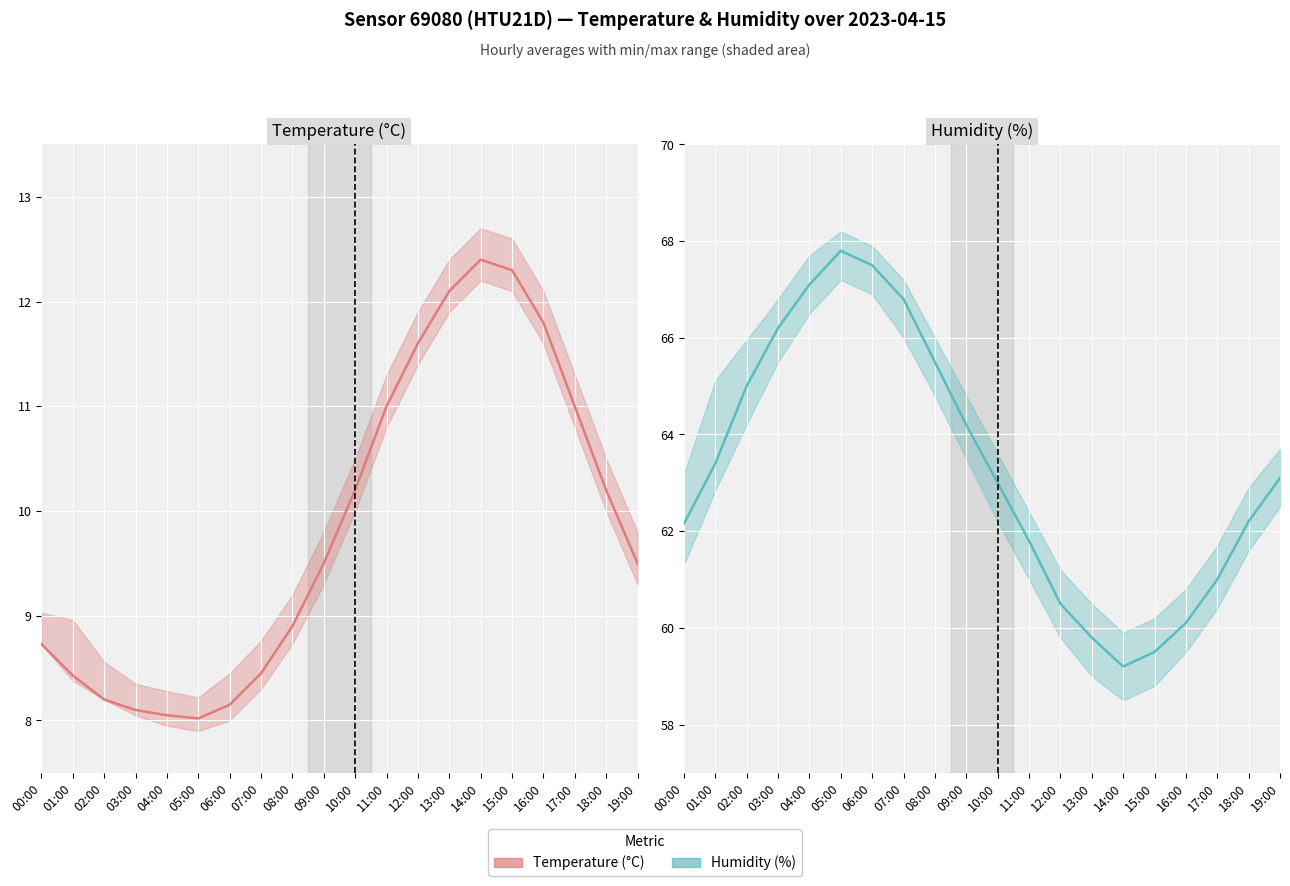

Does the chart display data point markers on the line(s)?

No